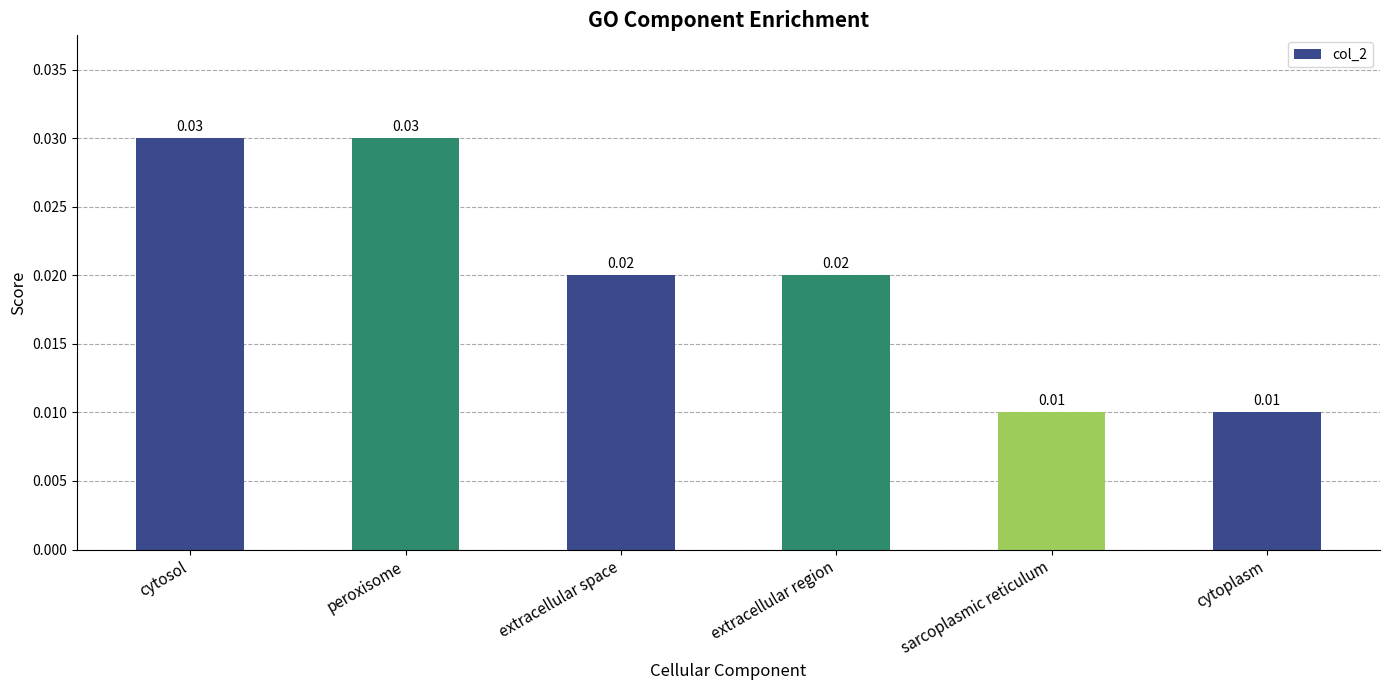

What is the label of the 2nd bar from the right?

sarcoplasmic reticulum